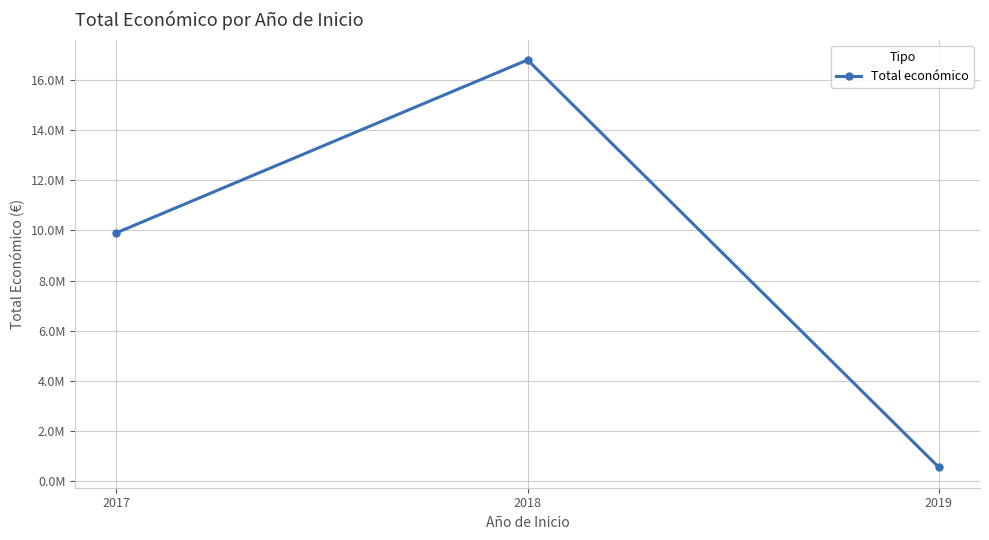

Is this an area chart (filled region under the line)?

No